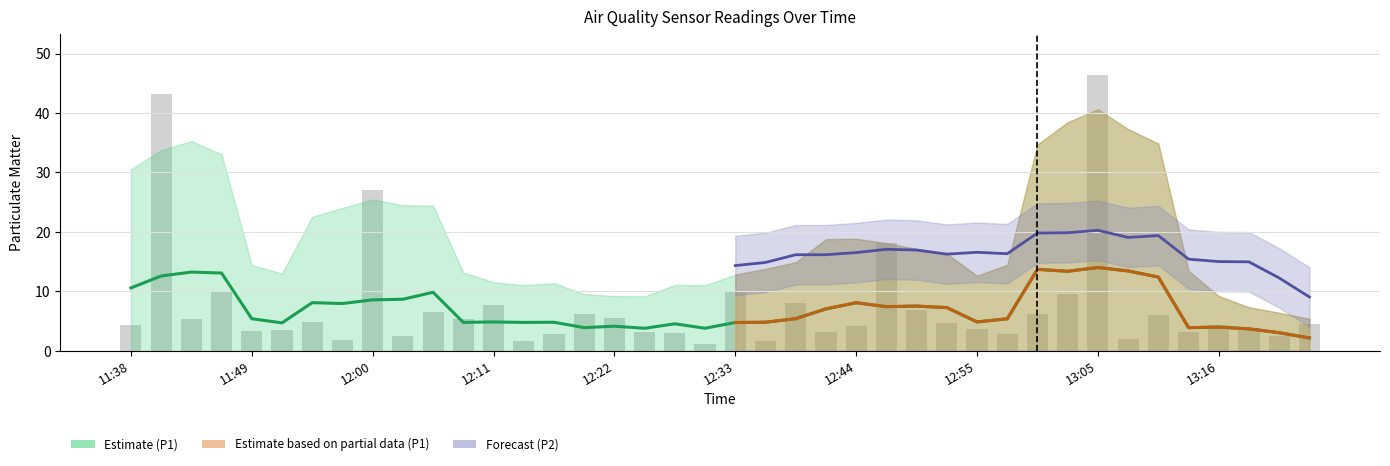

Reading right to left, transcribe all the data shown in this chart.

4.6	2.5	3.8	4.4	3.2	6.1	2.0	46.4	9.5	6.2	2.9	3.7	4.8	6.9	18.2	4.2	3.2	8.1	1.8	9.9	1.2	3.0	3.2	5.5	6.2	2.9	1.8	7.8	5.4	6.6	2.5	27.1	1.9	4.9	3.5	3.3	10.1	5.4	43.3	4.3